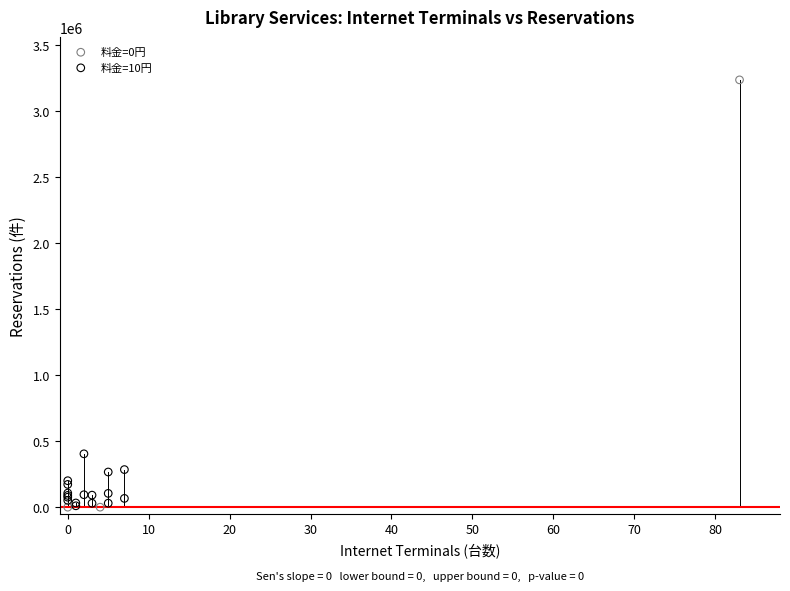

Which series has the widest spread of Y values?

料金=0円